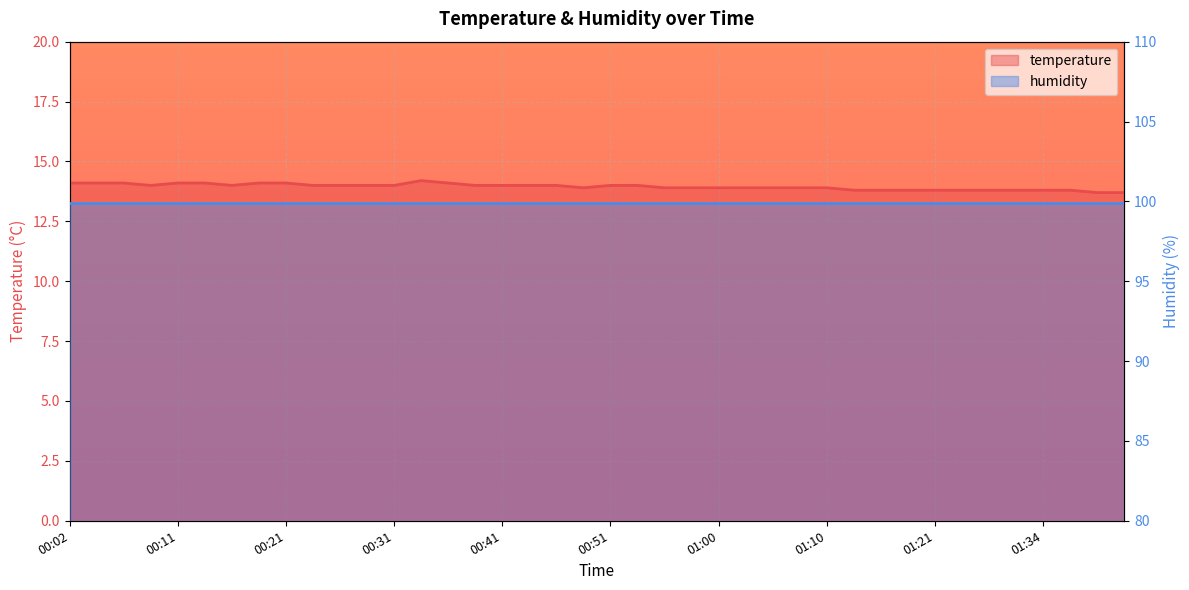

What is the spread (max minus min) of values at 16?

85.9